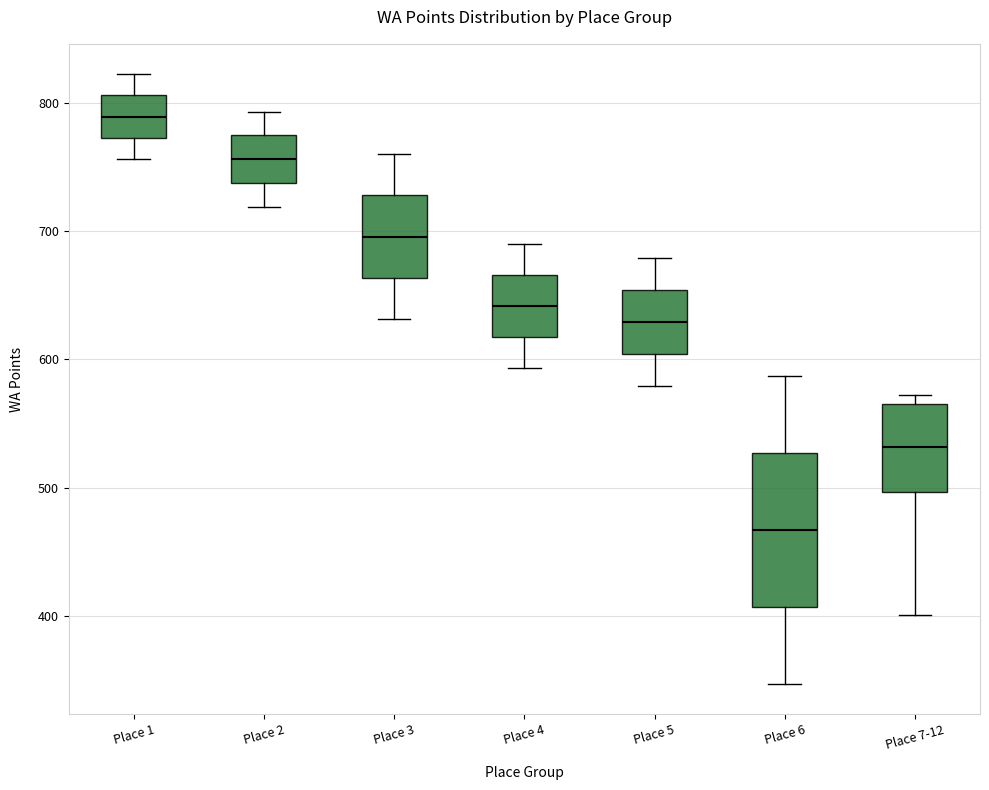

Reading left to right, read every box against the y-axis: the position of its median line, the range the box covers, and the ends of its whiskers. The values are not printed on the chart, so give them approximately, as read against the axis.

Place 1: median 790, box 770 to 810, whiskers 760 to 820
Place 2: median 760, box 740 to 770, whiskers 720 to 790
Place 3: median 700, box 660 to 730, whiskers 630 to 760
Place 4: median 640, box 620 to 670, whiskers 590 to 690
Place 5: median 630, box 600 to 650, whiskers 580 to 680
Place 6: median 470, box 410 to 530, whiskers 350 to 590
Place 7-12: median 530, box 500 to 560, whiskers 400 to 570